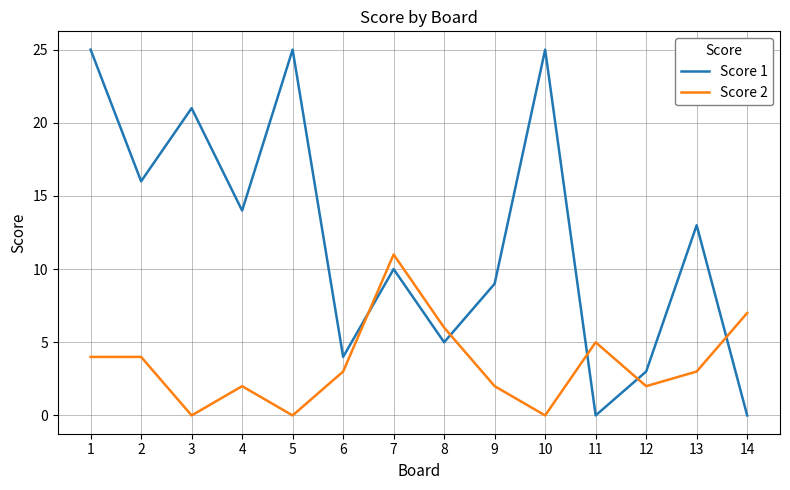

Where is Score 1 nearest to the value 12?

13